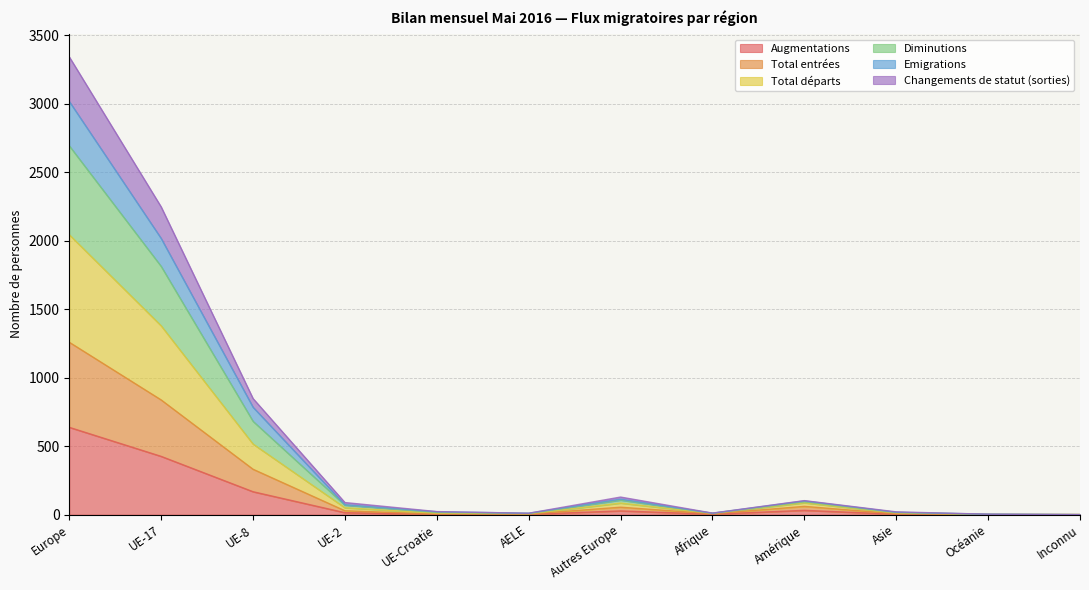

At which category is the sum across all series the highest?

Europe